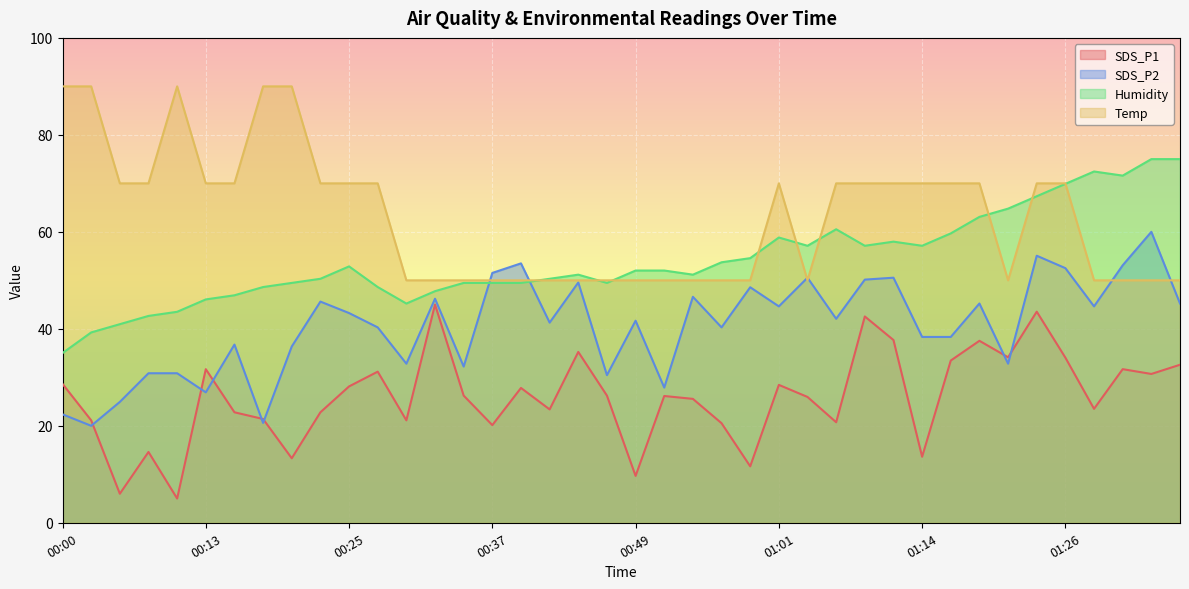

At which label is SDS_P2 closest to 39?

01:14